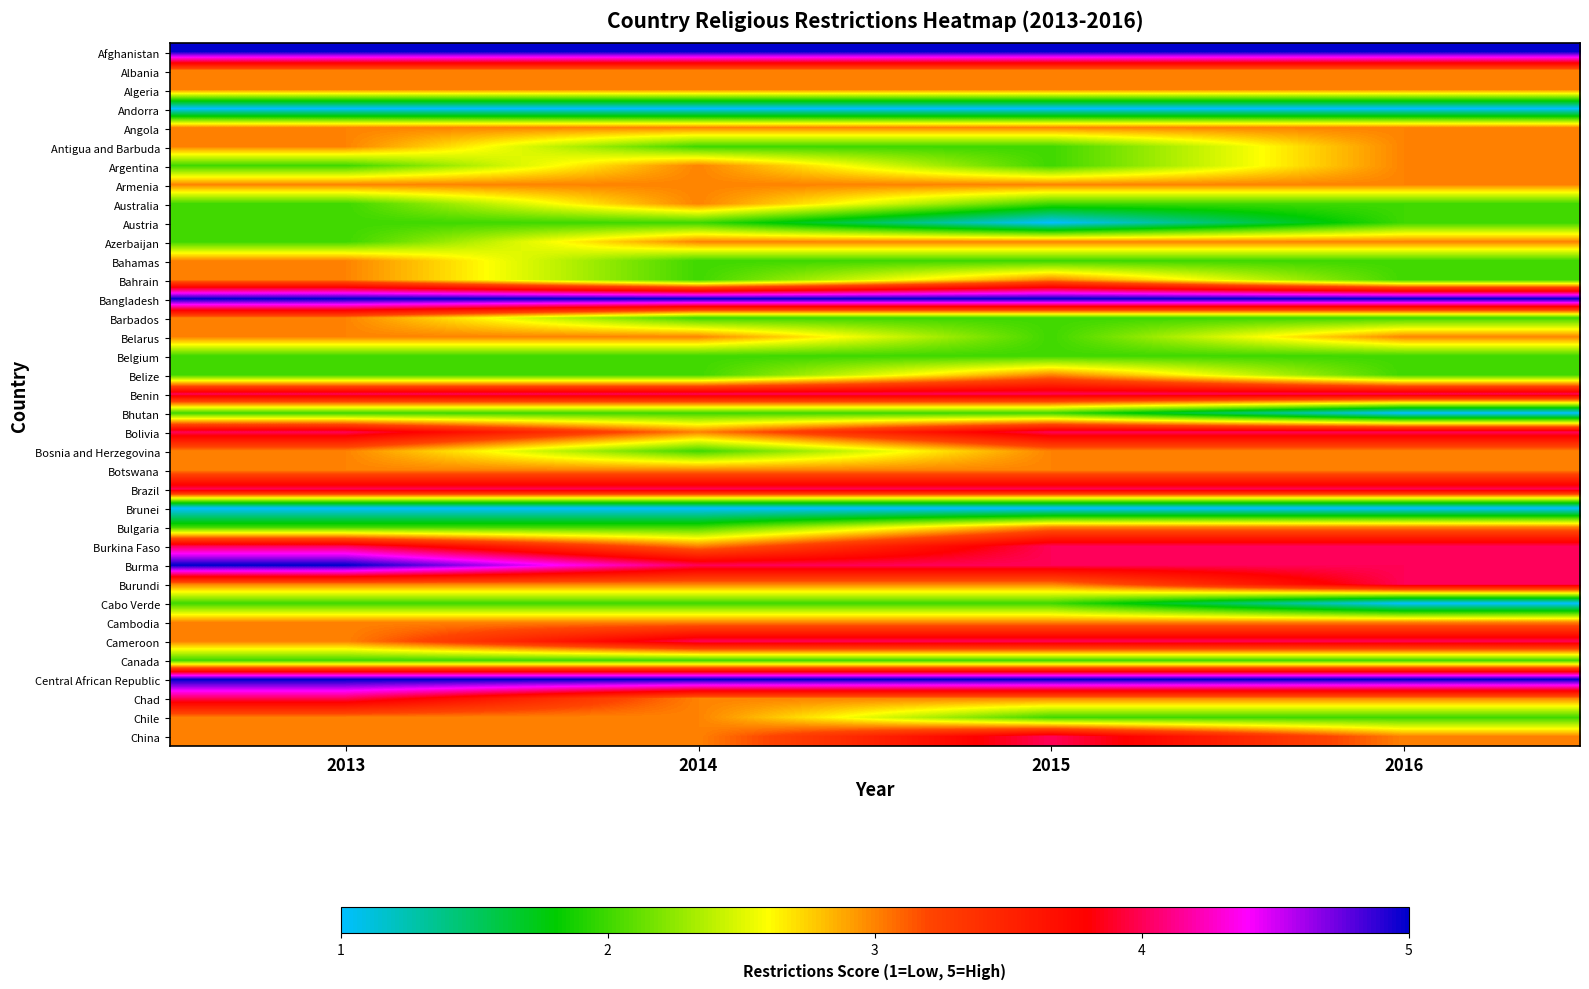

Between 2015 and 2016, which is larger?

2015